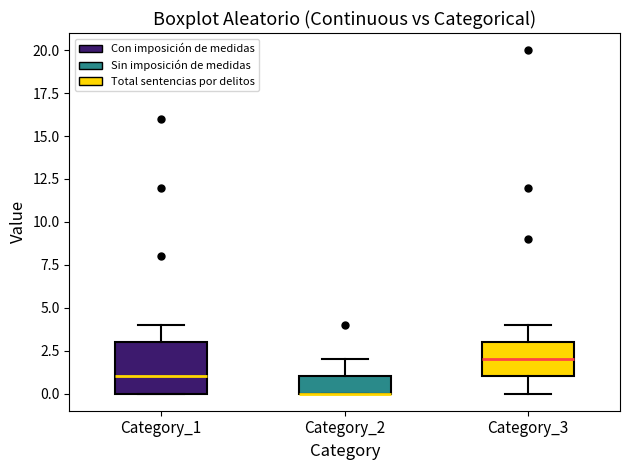

Reading left to right, read every box against the y-axis: the position of its median line, the range the box covers, and the ends of its whiskers. The values are not printed on the chart, so give them approximately, as read against the axis.

Category_1: median 1, box 0 to 3, whiskers 0 to 4
Category_2: median 0 (drawn on the box's lower edge), box 0 to 1, whiskers 0 to 2
Category_3: median 2, box 1 to 3, whiskers 0 to 4